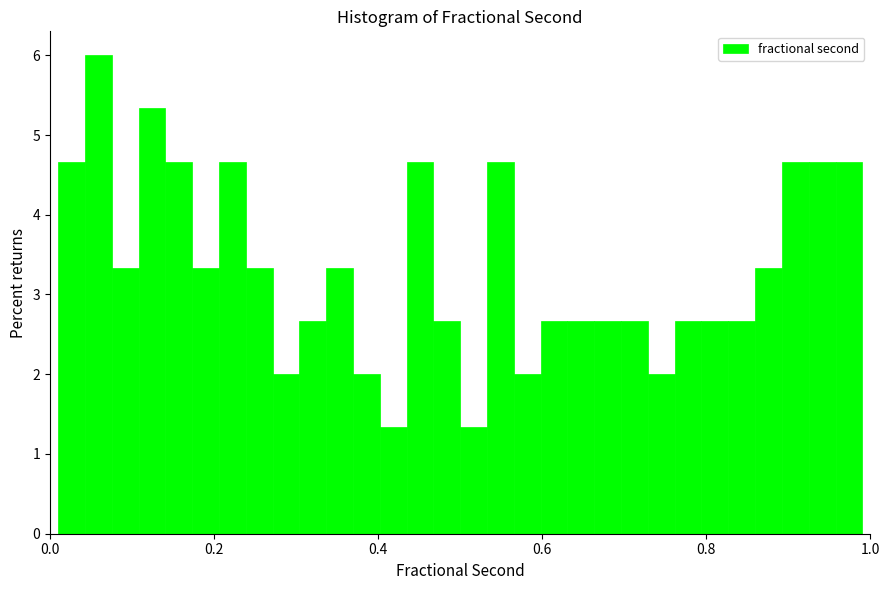

Around what value on the x-axis is the tallest bar? Give the approximate position of its centre, as read against the axis.

0.06